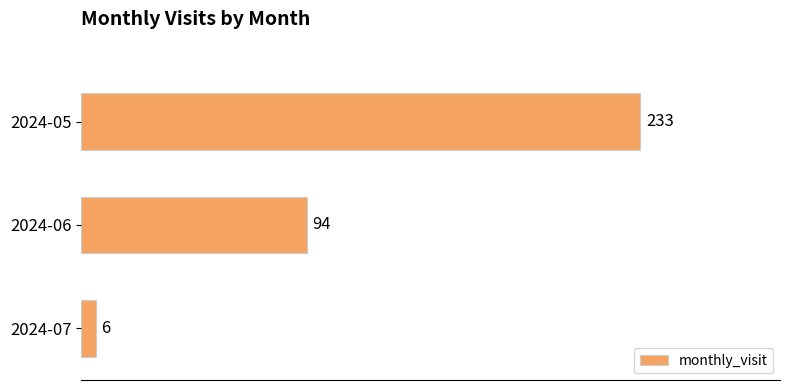

What is the average value?

111